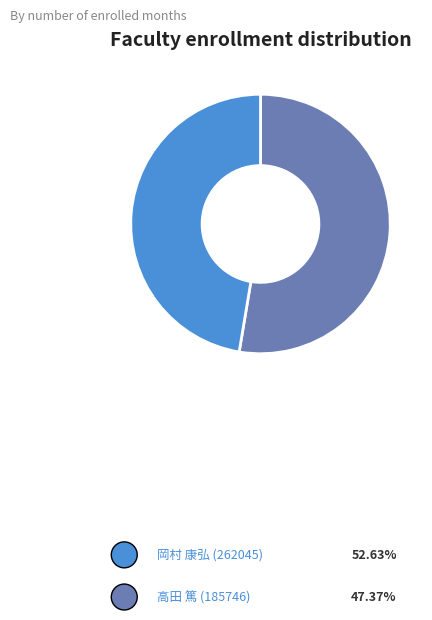

What is the ratio of the value at 高田 篤 (185746) to the value at 岡村 康弘 (262045)?

0.9